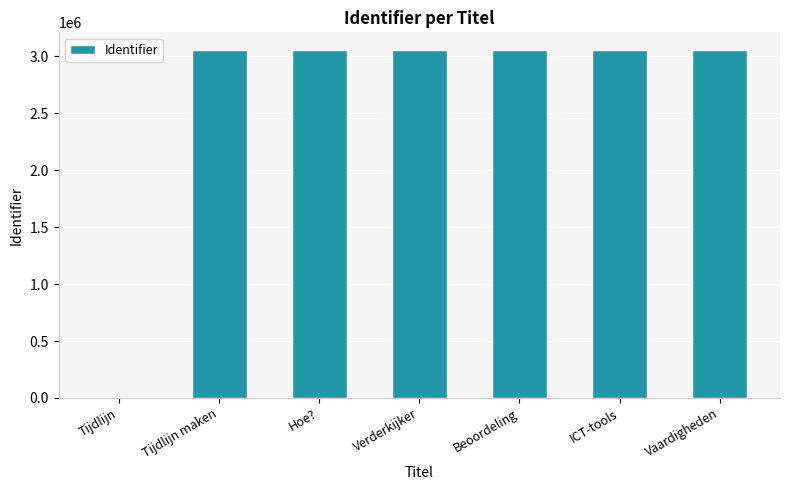

What is the sum of all values?

18353039